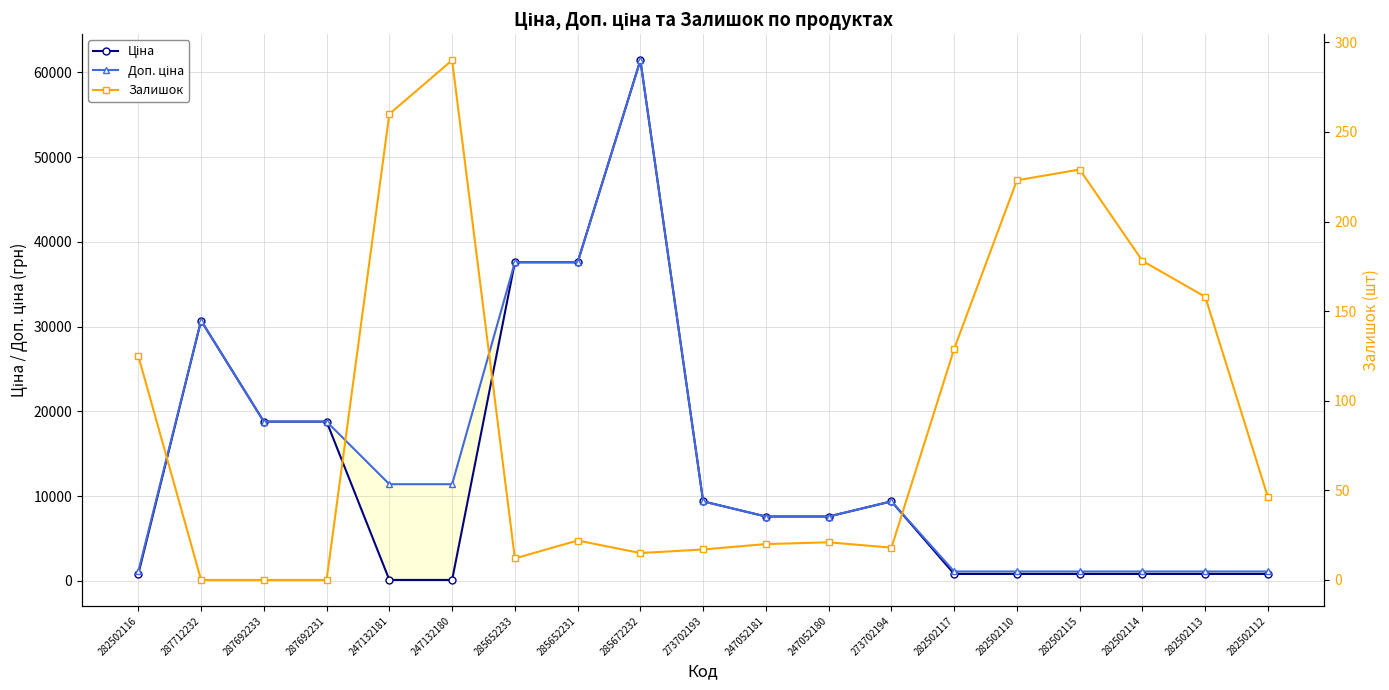

Where is Доп. ціна nearest to the value 31271?

287712232